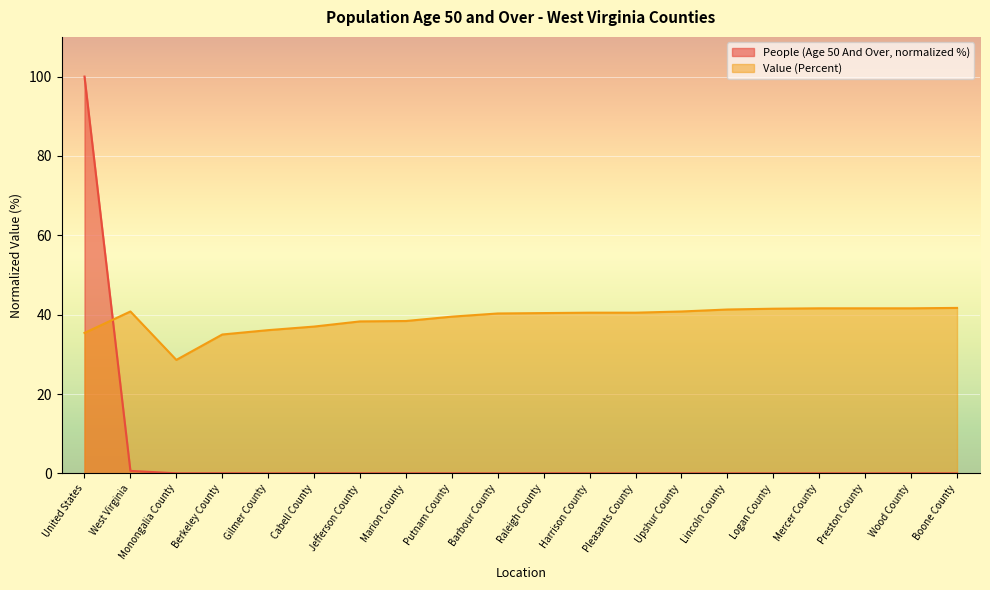

True or false: Value (Percent) has a value of 39.5 at Putnam County.

True